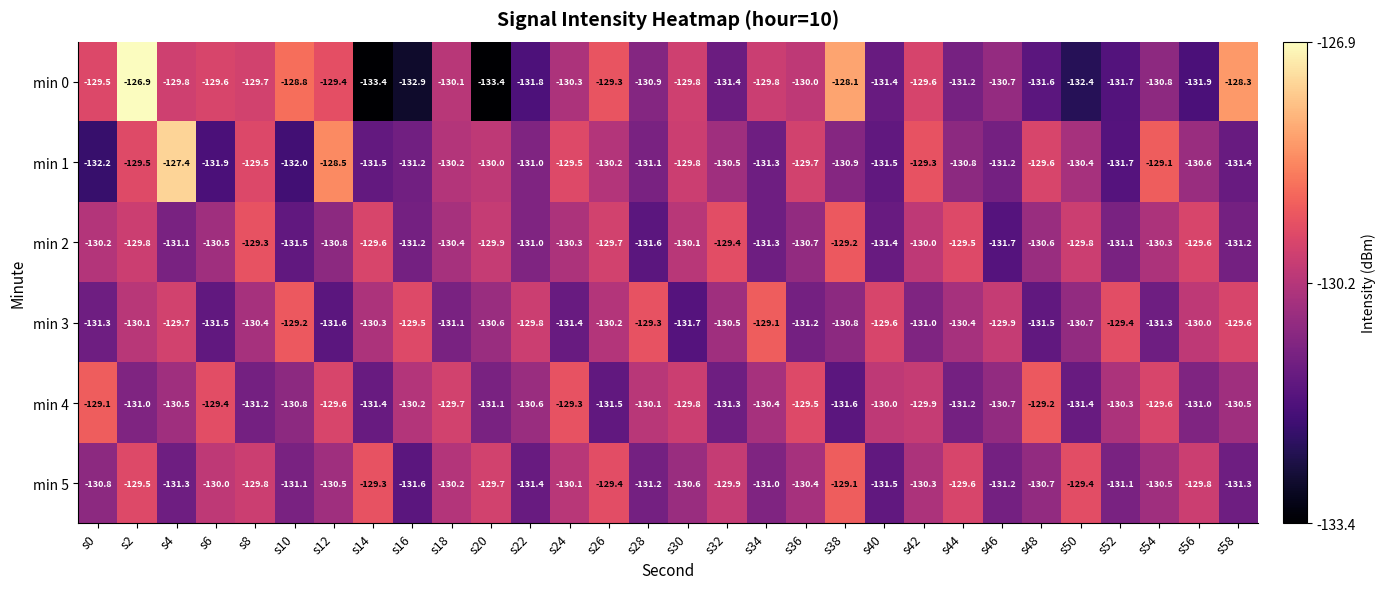

Is it true that min 0 equals -129.6 at s6?

True